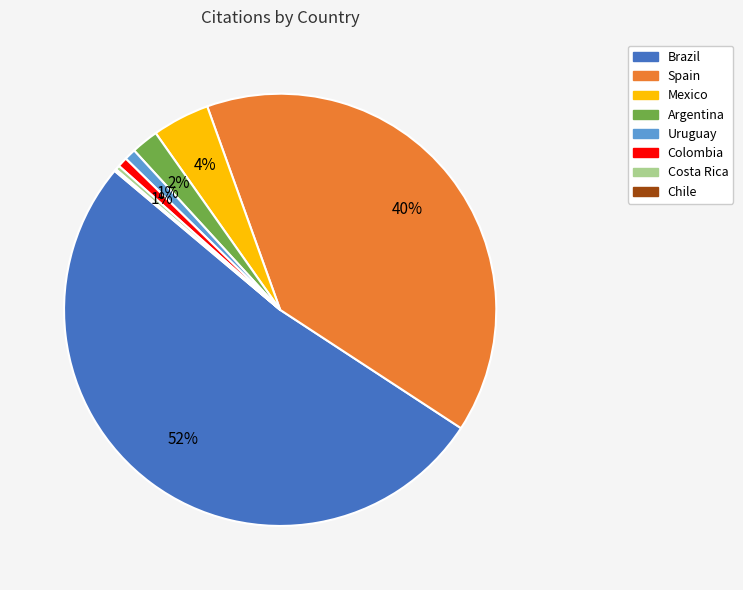

The Uruguay slice represents 8% of the pie. True or false?

False